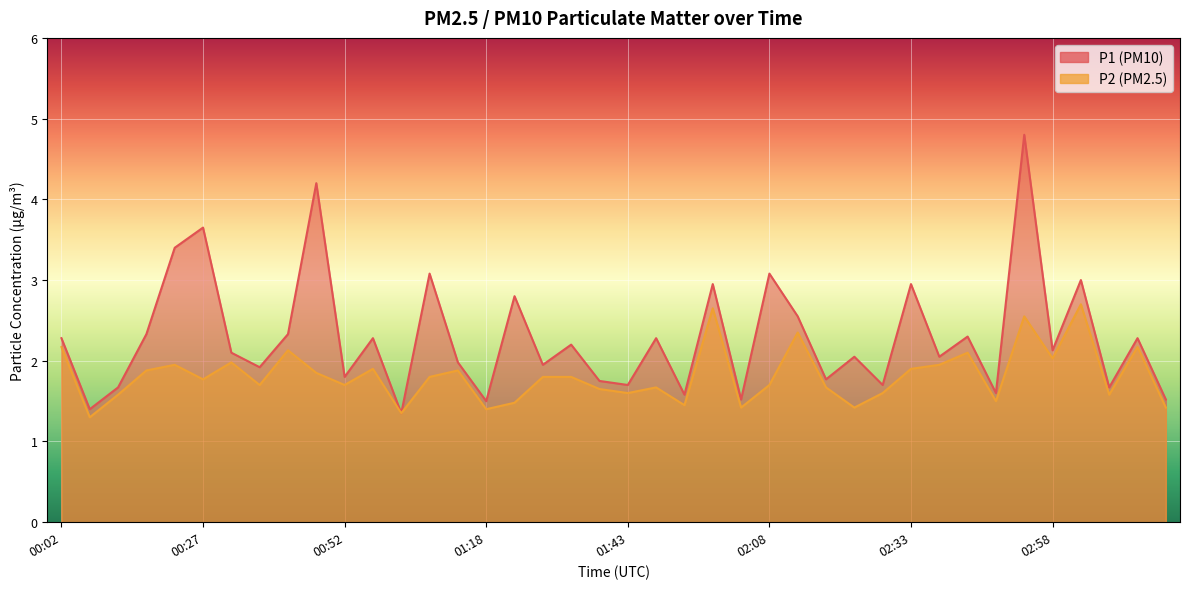

Is the value of P1 at 02:58 greater than the value of P2 at 00:47?

Yes